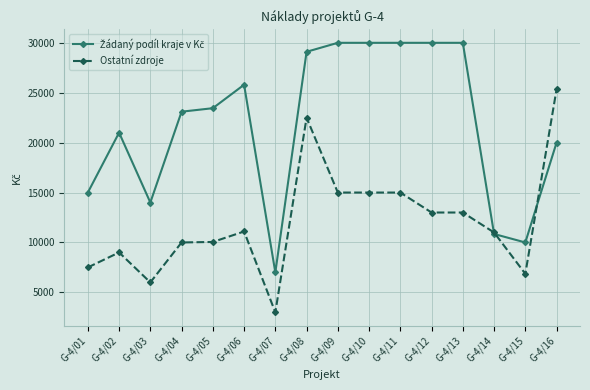

Count the number of data series in this chart.

2